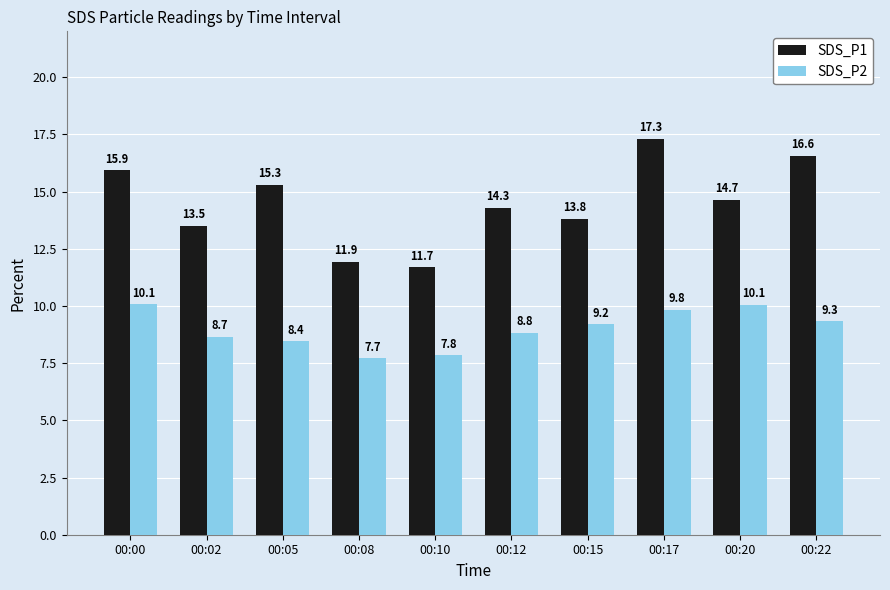

What are all the series names shown in the legend?

SDS_P1, SDS_P2